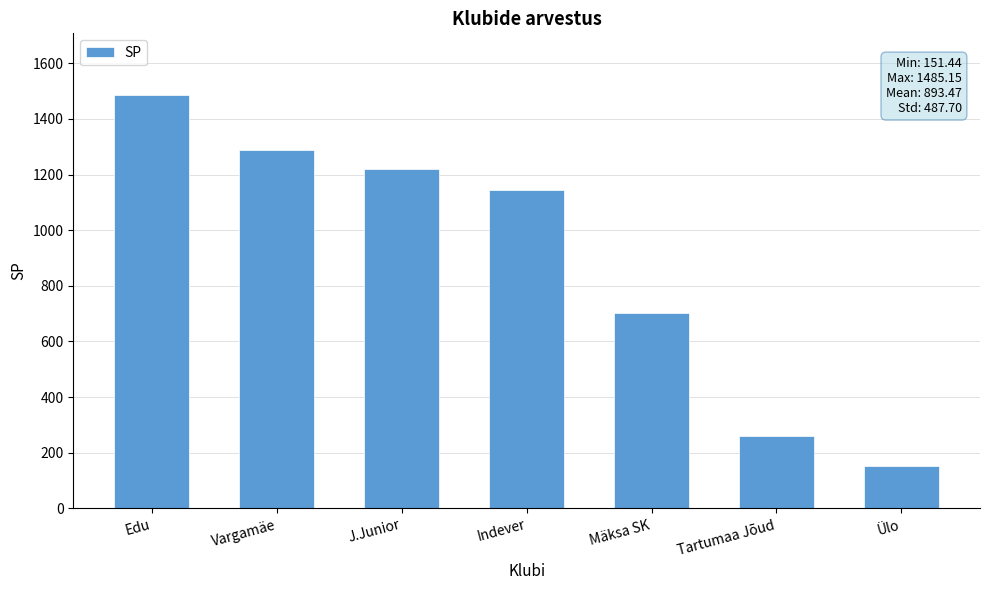

List the labels in order of value, smallest first.

Ülo, Tartumaa Jõud, Mäksa SK, Indever, J.Junior, Vargamäe, Edu